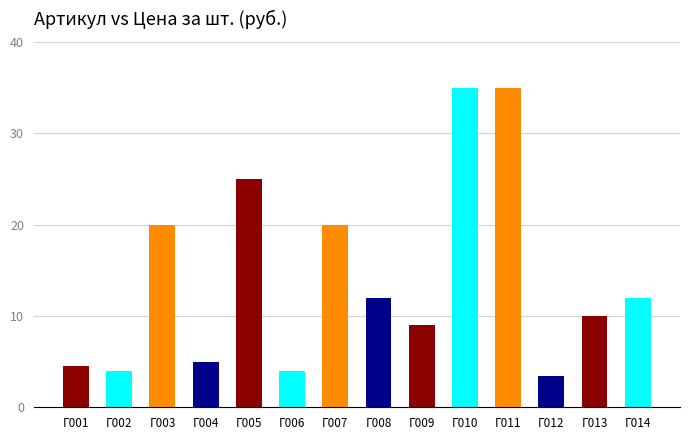

The value at Г011 is 19.9. True or false?

False